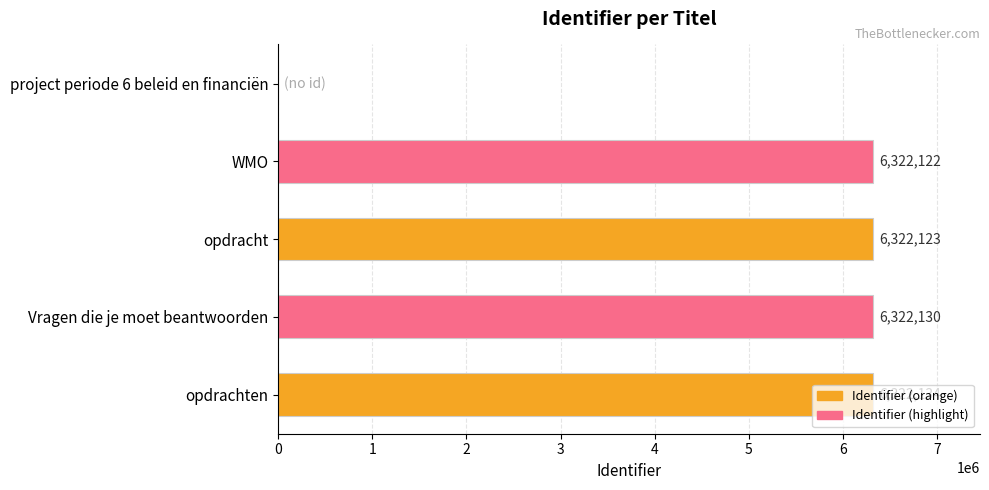

Count the number of data series in this chart.

1